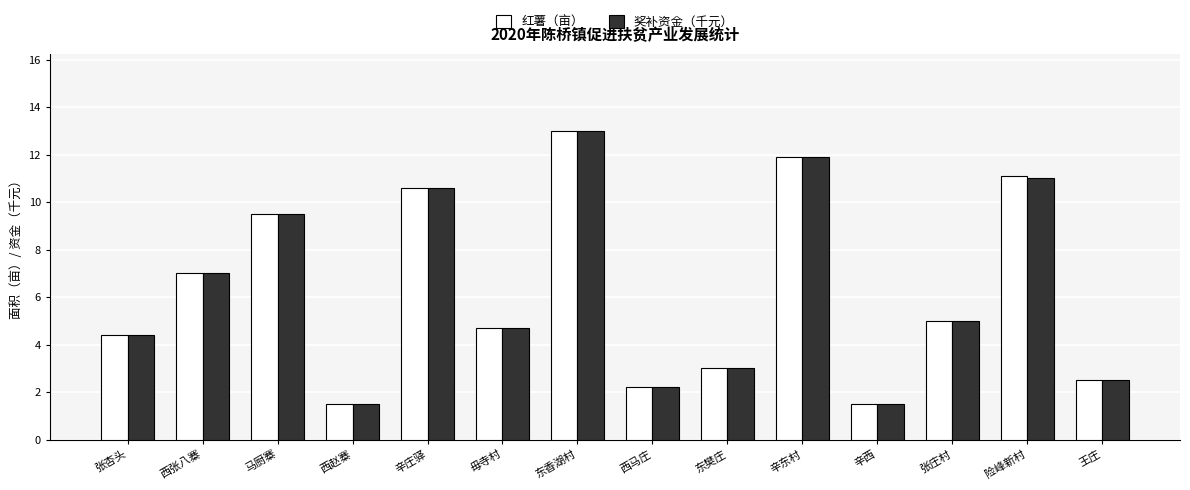

What are all the series names shown in the legend?

红薯（亩）, 奖补资金（千元）